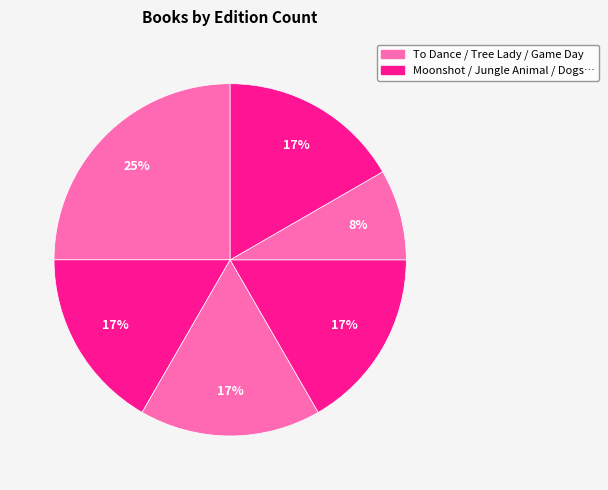

How many slices are in this pie chart?

6